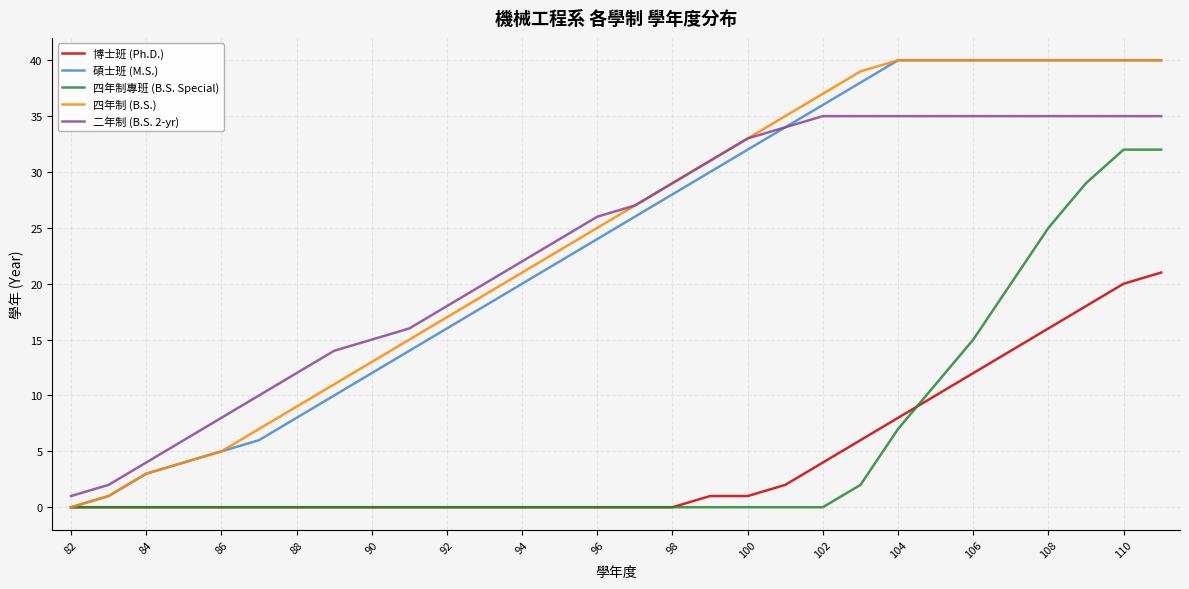

What is the average value of the 二年制 (B.S. 2-yr) series?

23